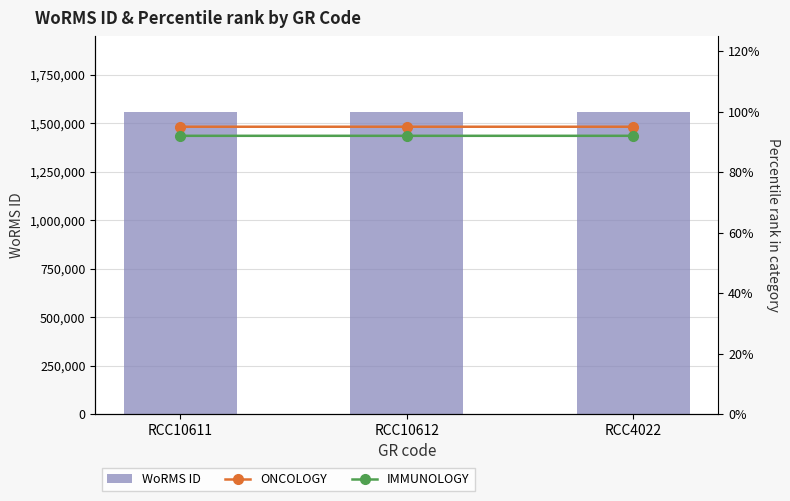

Are the bars grouped side by side (vs. stacked)?

Yes